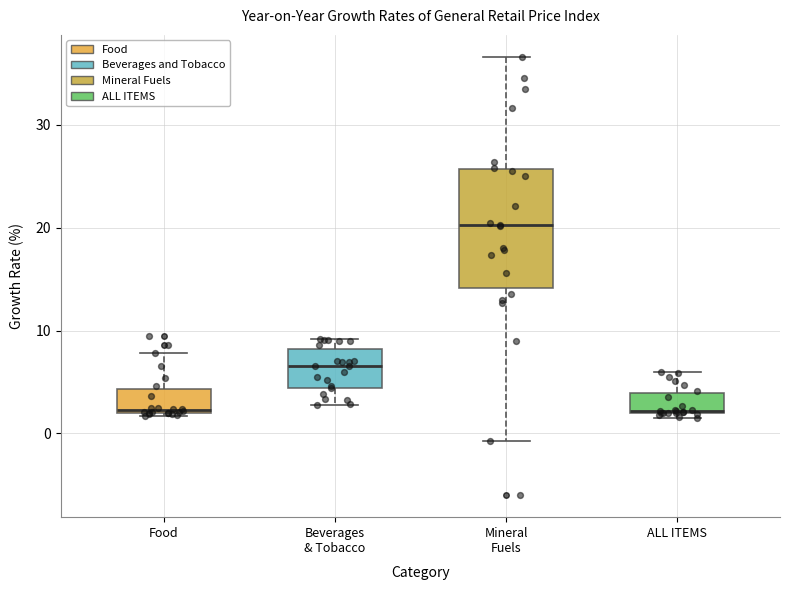

Reading left to right, transcribe this box plot: for each box, give where its median line is, the range the box spans, and where its two whiskers end, as read against the y-axis. The values are not printed on the chart, so give them approximately, as read against the axis.

Food: median 2, box 2 to 4, whiskers 2 (just below the box's lower edge) to 8
Beverages & Tobacco: median 7, box 4 to 8, whiskers 3 to 9
Mineral Fuels: median 20, box 14 to 26, whiskers -1 to 37
ALL ITEMS: median 2, box 2 to 4, whiskers 2 (just below the box's lower edge) to 6